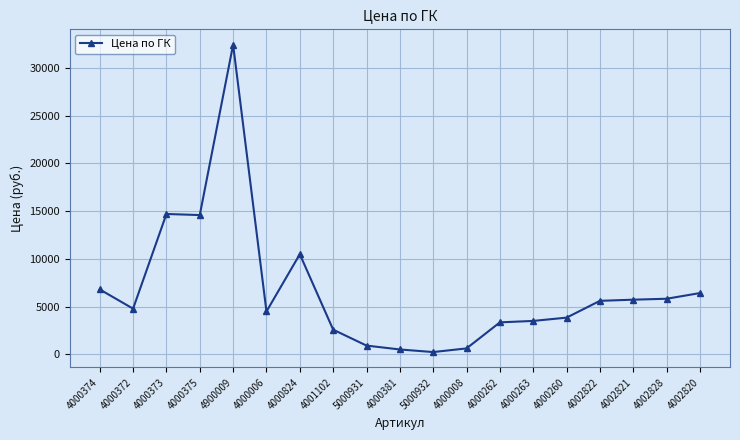

True or false: there are more than 0 points higher than both neighbors.

True